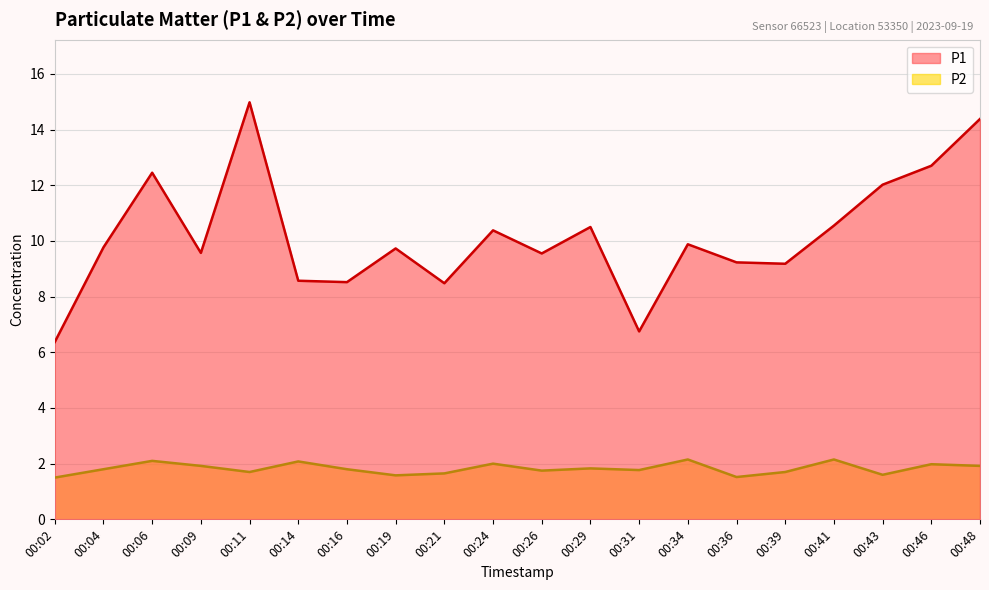

The value of P2 at 00:29 is 1.8. True or false?

True